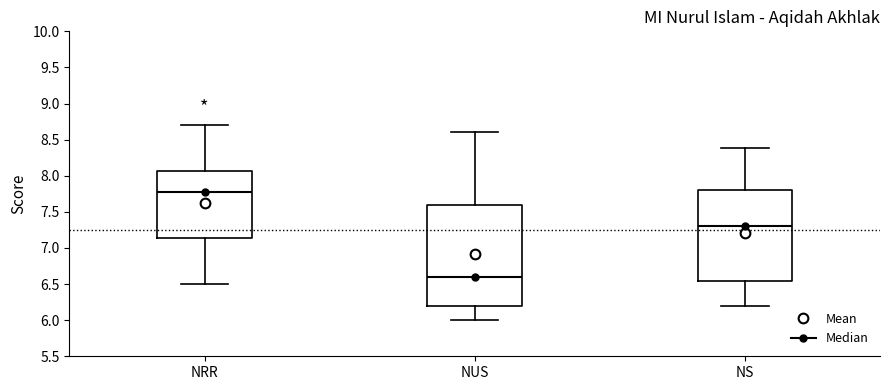

Reading left to right, transcribe this box plot: for each box, give where its median line is, the range the box spans, and where its two whiskers end, as read against the y-axis. The values are not printed on the chart, so give them approximately, as read against the axis.

NRR: median 7.80, box 7.15 to 8.05, whiskers 6.50 to 8.70
NUS: median 6.60, box 6.20 to 7.60, whiskers 6.00 to 8.60
NS: median 7.30, box 6.55 to 7.80, whiskers 6.20 to 8.40